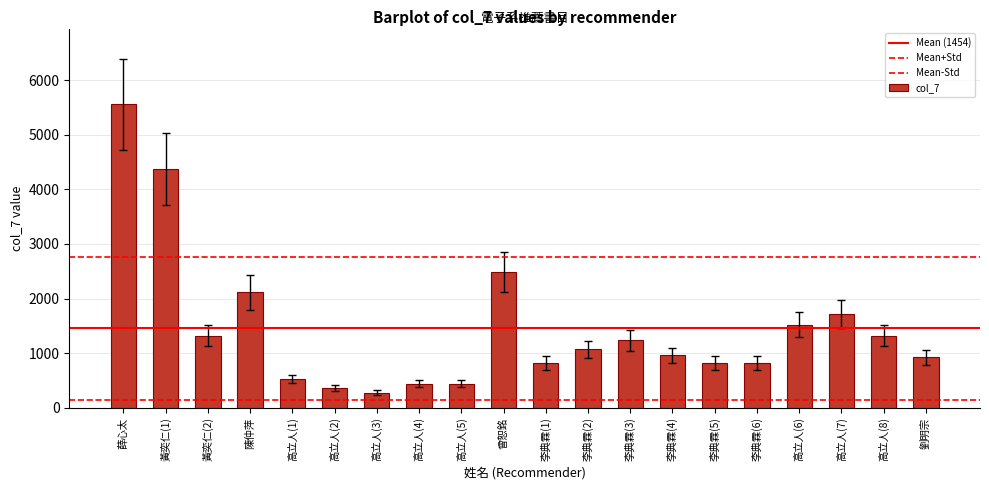

What is the sum of all values?

29080